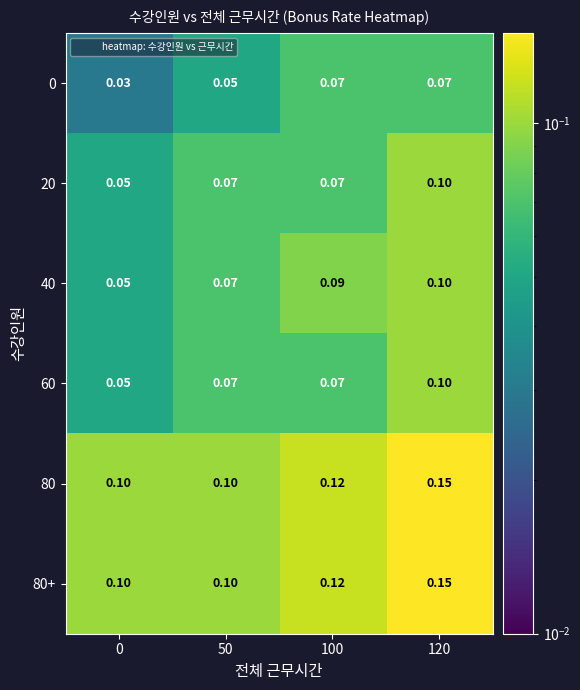

Which category has the highest value across all series?

120